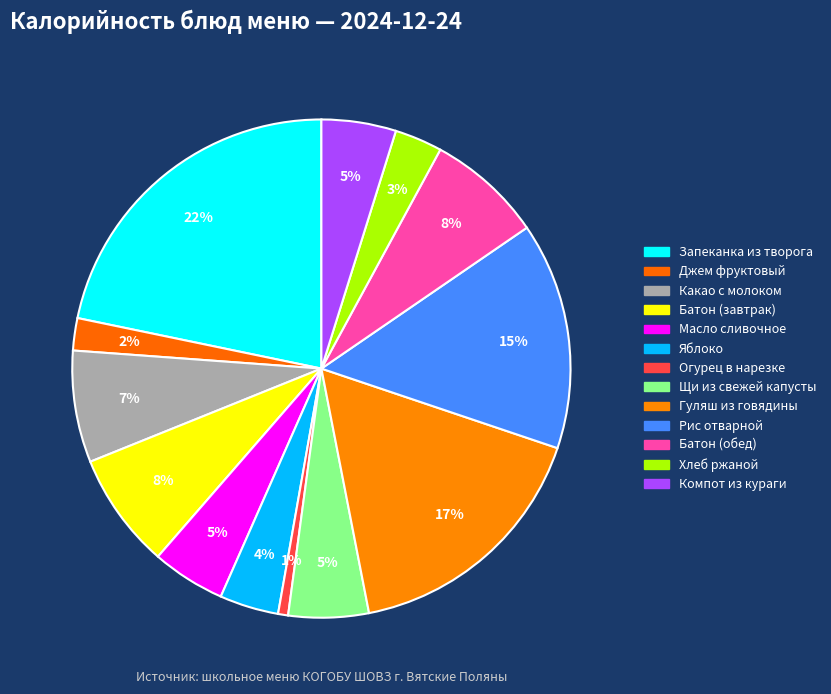

What percentage do Запеканка из творога and Какао с молоком together represent?

29.0%